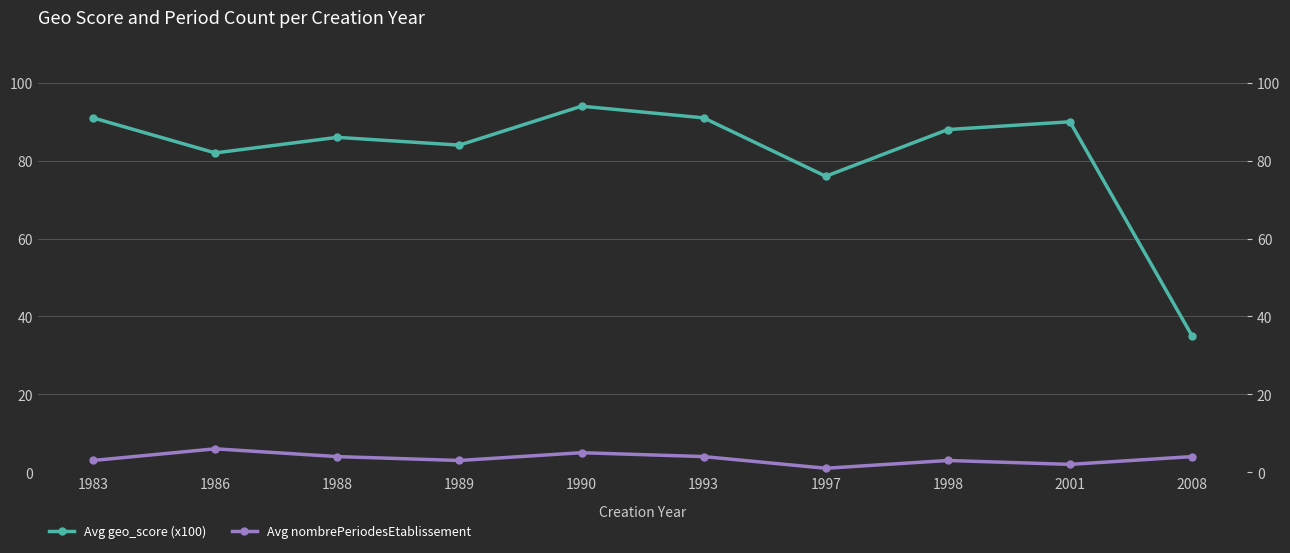

At which label is Avg nombrePeriodesEtablissement closest to 3?

1983